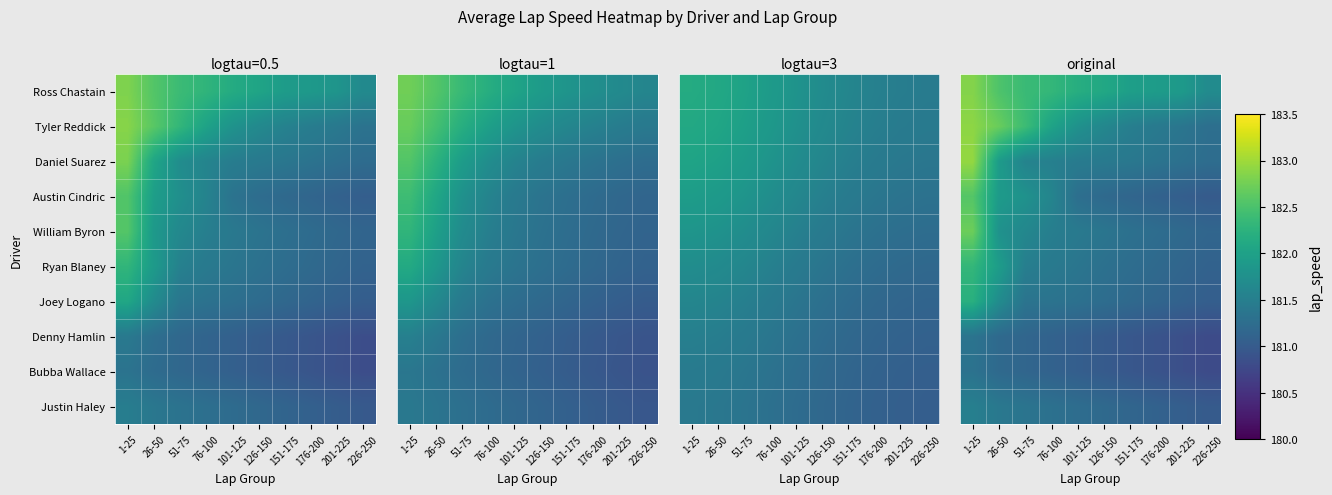

Count the number of categories in the chart.

10